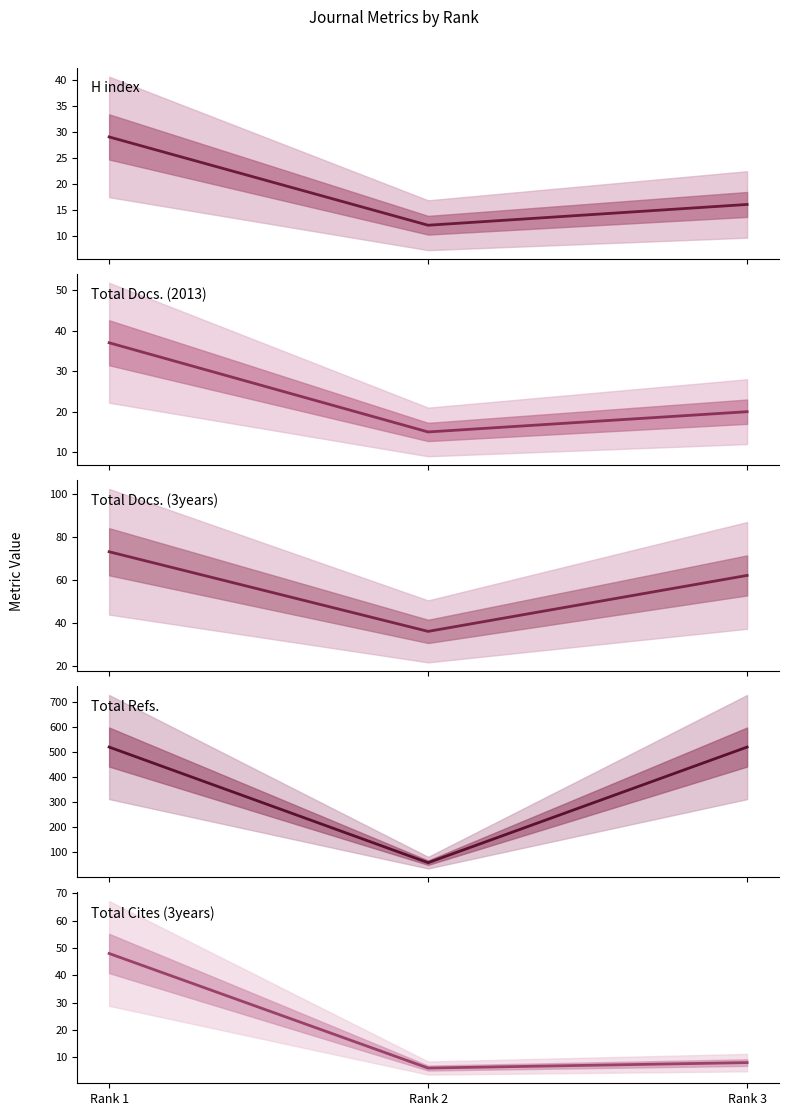

What is the difference between the highest and lowest values at Rank 2?

52